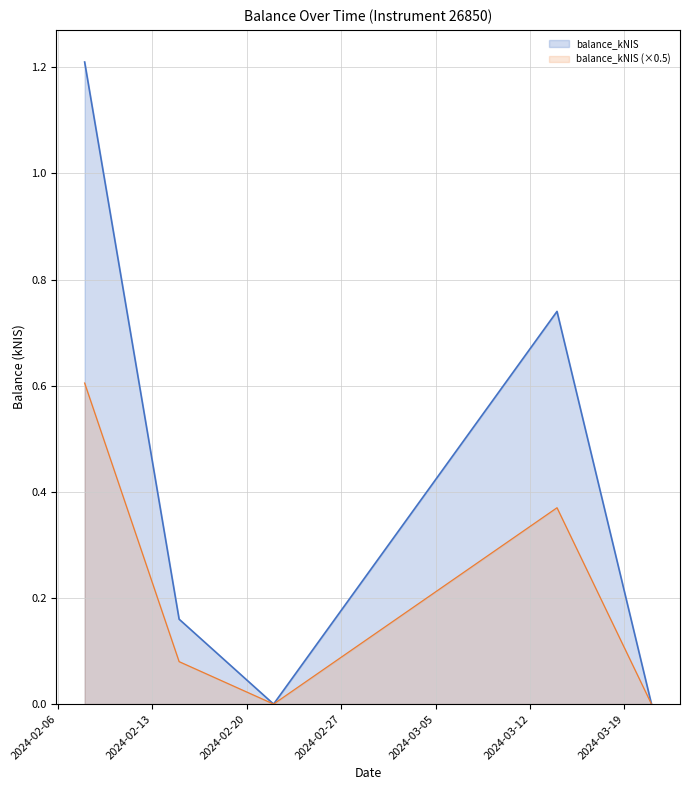

Reading right to left, transcribe all the data shown in this chart.

balance_kNIS: 0.0	0.7	0.0	0.2	1.2
balance_kNIS (×0.5): 0.0	0.4	0.0	0.1	0.6